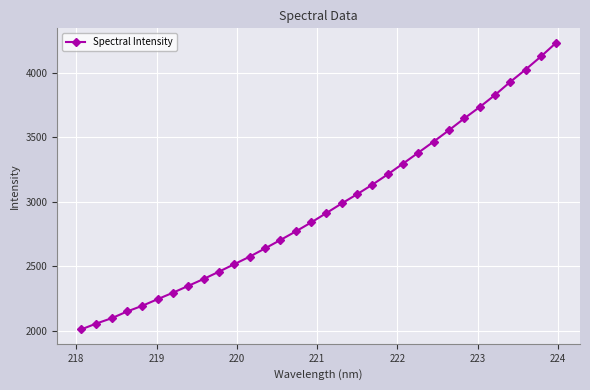

What is the difference between the second highest and second lowest values?

2069.9